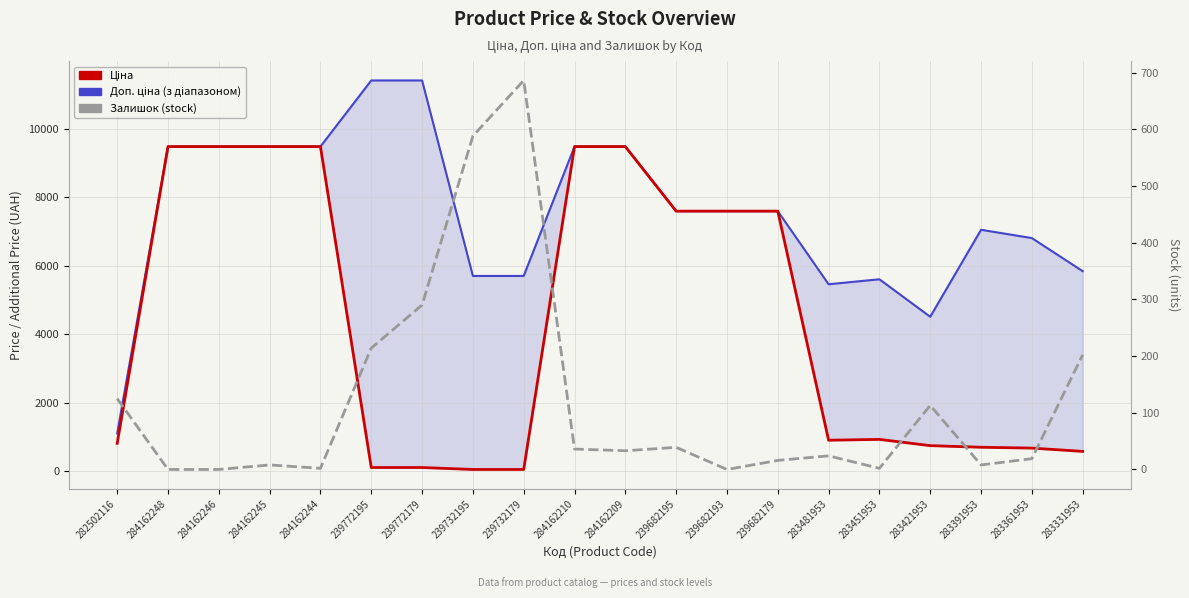

True or false: Ціна and Доп. ціна cross at least once.

False